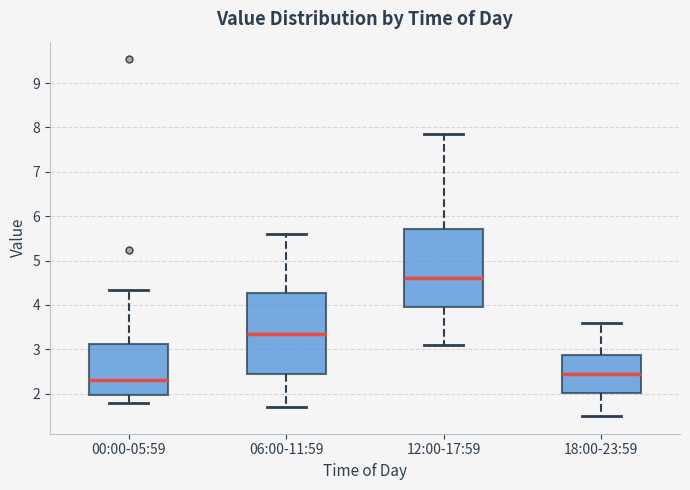

Reading left to right, transcribe this box plot: for each box, give where its median line is, the range the box spans, and where its two whiskers end, as read against the y-axis. The values are not printed on the chart, so give them approximately, as read against the axis.

00:00-05:59: median 2.3, box 2.0 to 3.1, whiskers 1.8 to 4.3
06:00-11:59: median 3.4, box 2.5 to 4.3, whiskers 1.7 to 5.6
12:00-17:59: median 4.6, box 4.0 to 5.7, whiskers 3.1 to 7.9
18:00-23:59: median 2.5, box 2.0 to 2.9, whiskers 1.5 to 3.6